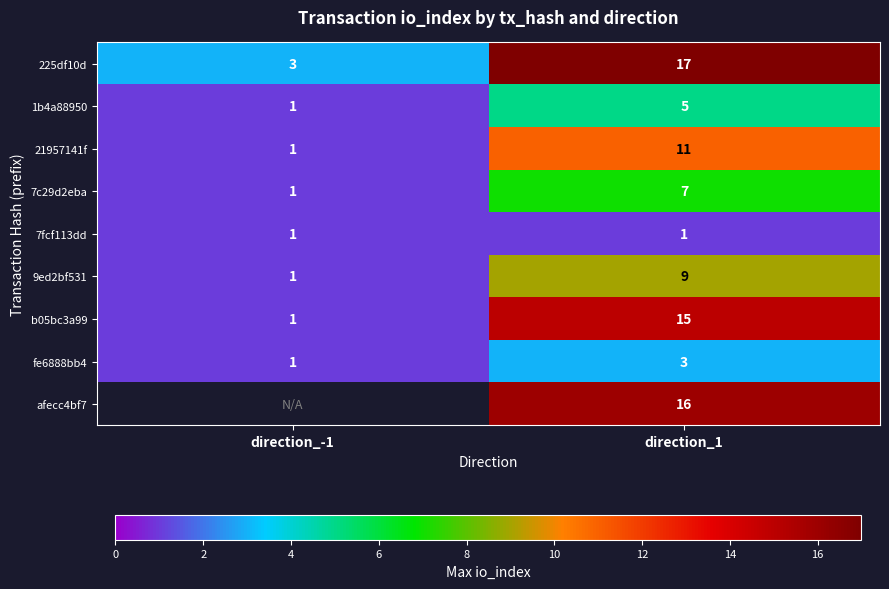

At which category is the sum across all series the highest?

direction_1